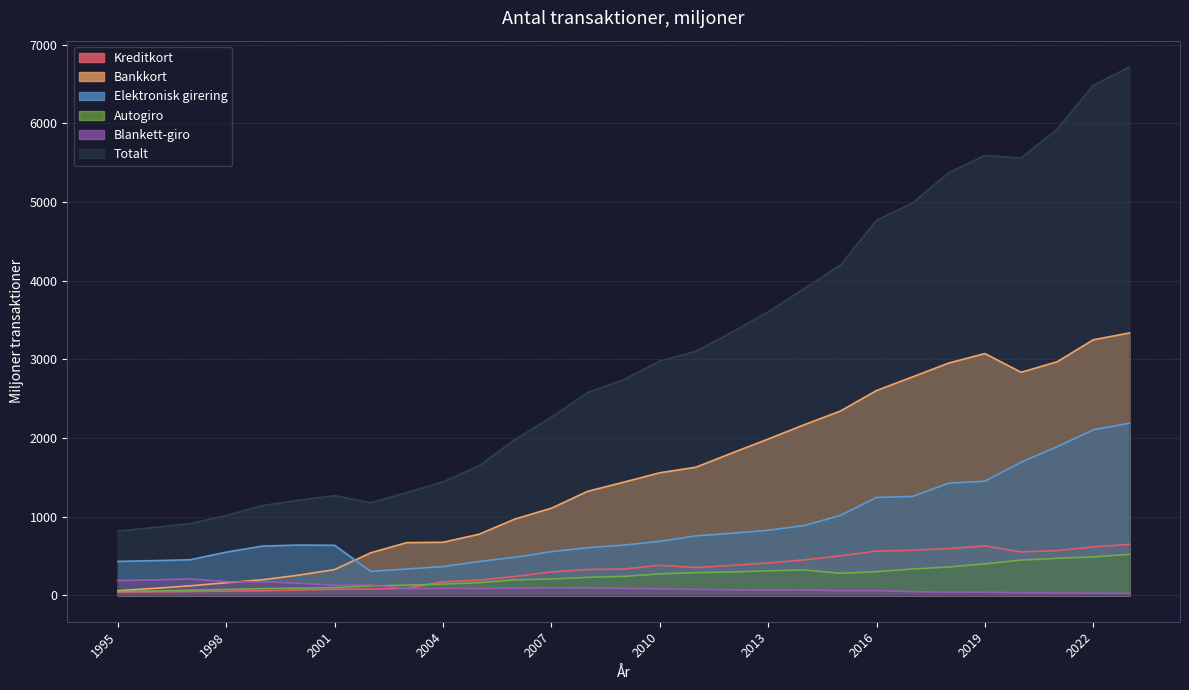

How many values in the Blankett-giro series are below 83?

14